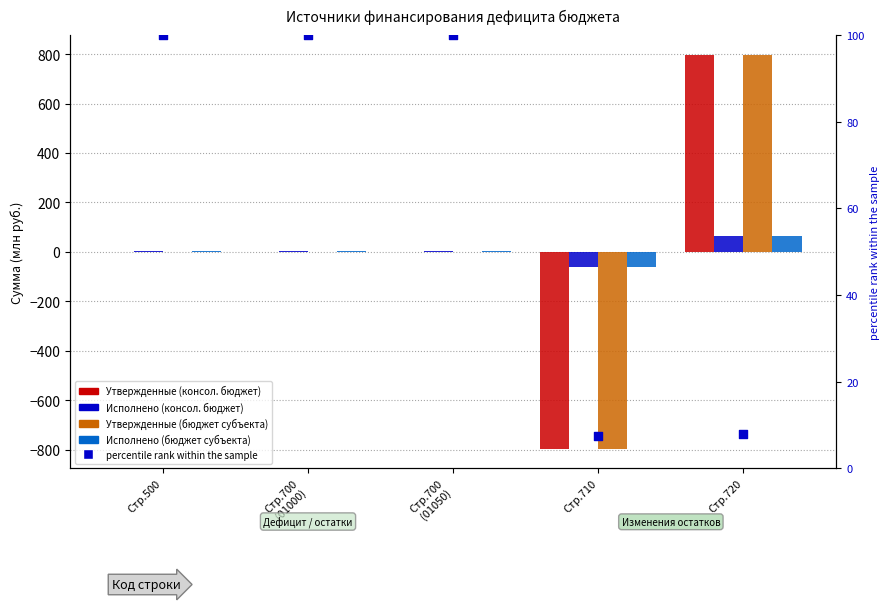

At which category is the sum across all series the highest?

Стр.720